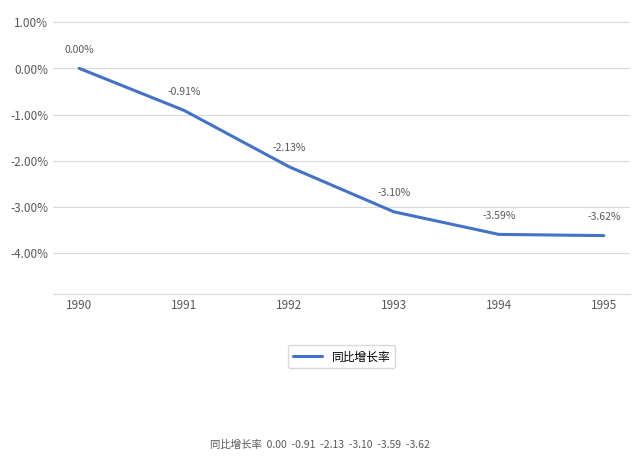

What is the sum of all values?

-13.4